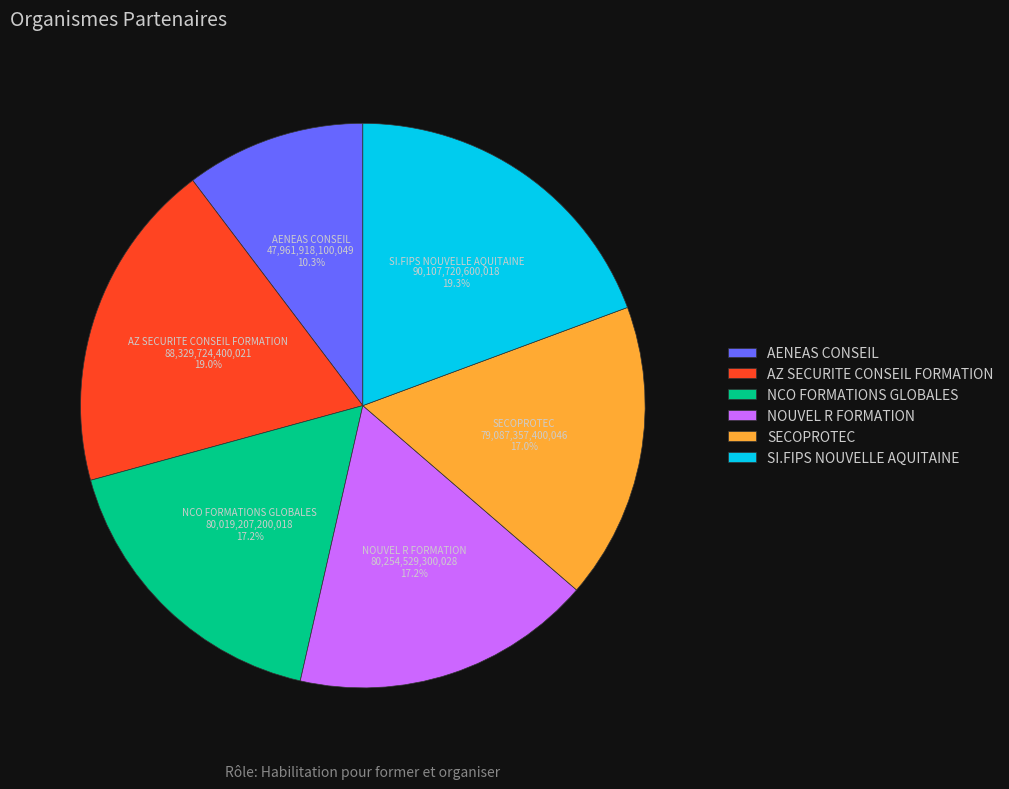

Is it true that AZ SECURITE CONSEIL FORMATION is 19% of the pie?

True